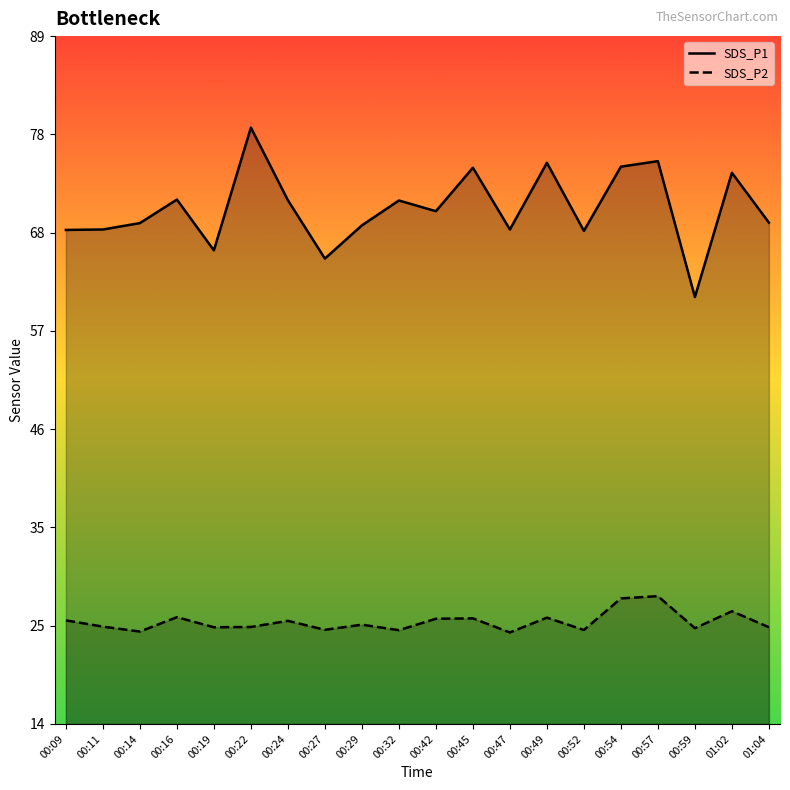

At which category does SDS_P2 reach its first local peak?

00:16